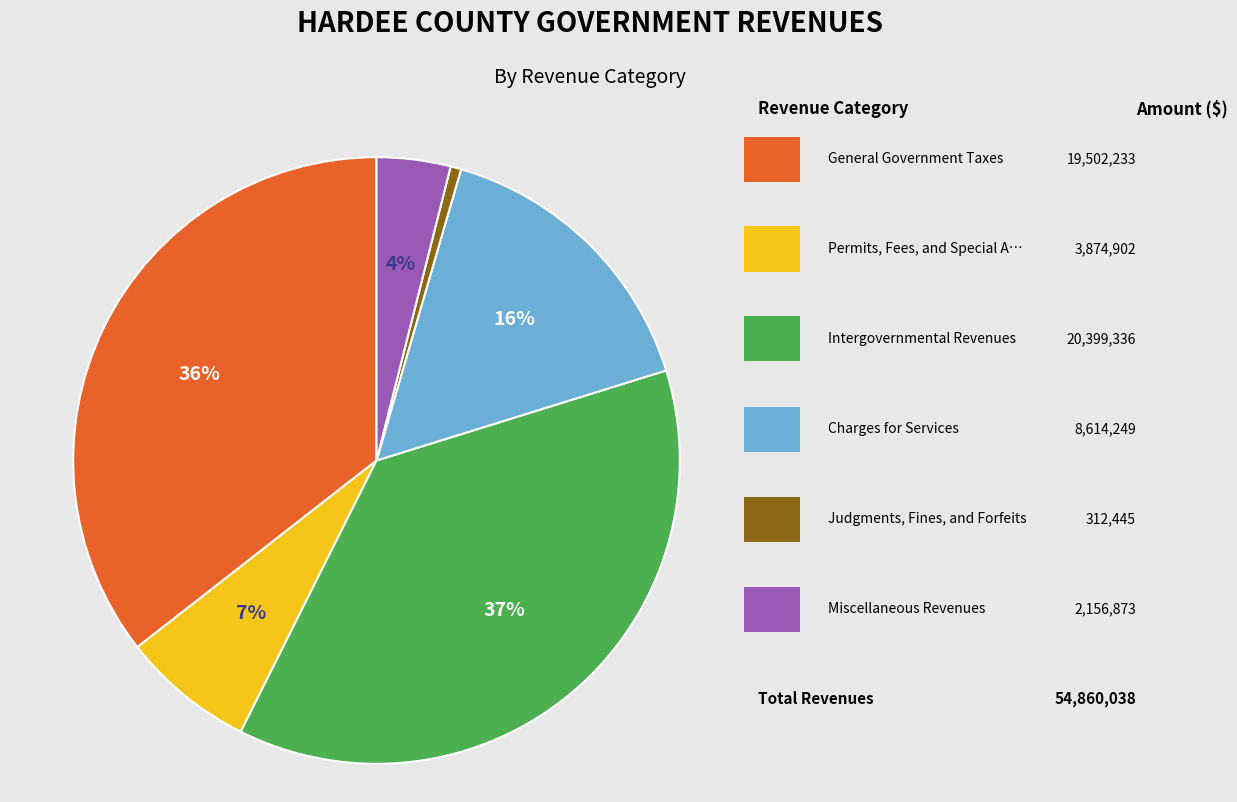

To the nearest percent, what is the average slice percentage?

17%